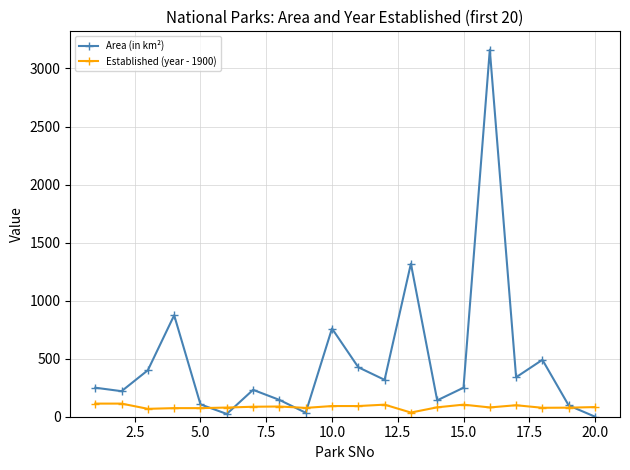

Rank the series by their average value, from highest to lowest.

Area (in km²), Established (year - 1900)